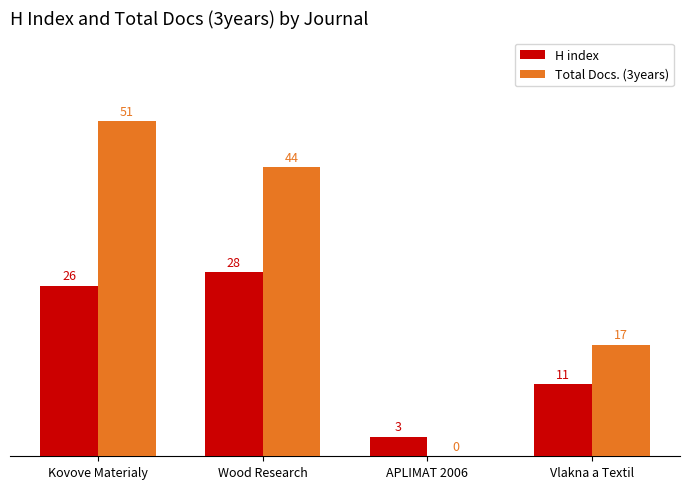

Between APLIMAT 2006 and Vlakna a Textil, which series saw the biggest shift?

Total Docs. (3years)